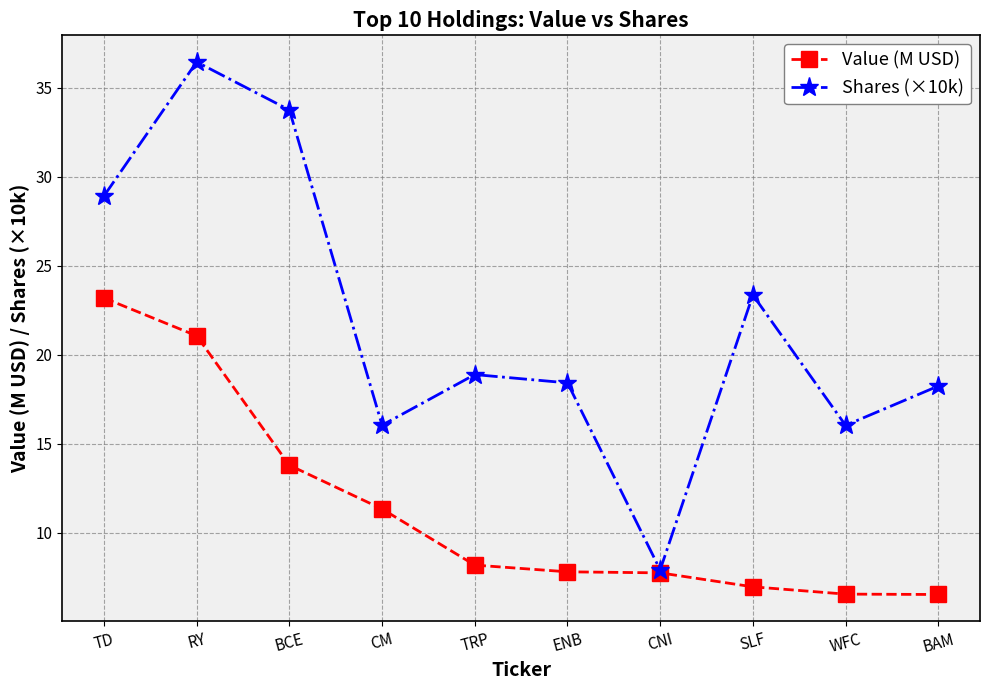

At how many categories does at least one series exceed 32?

2